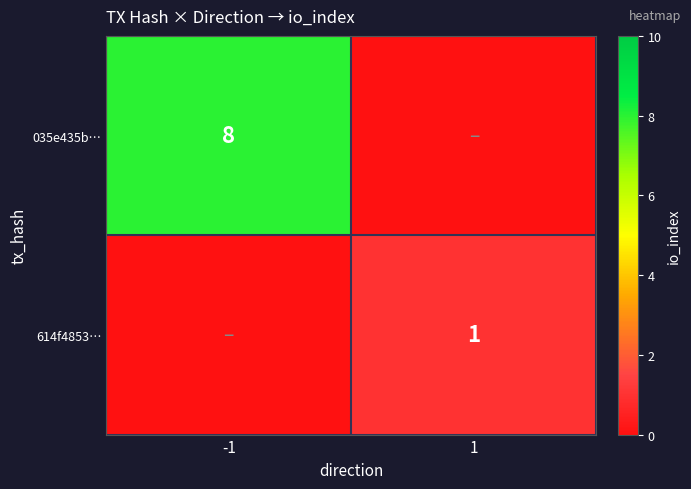

The value of 614f4853… at 1 is 1. True or false?

True